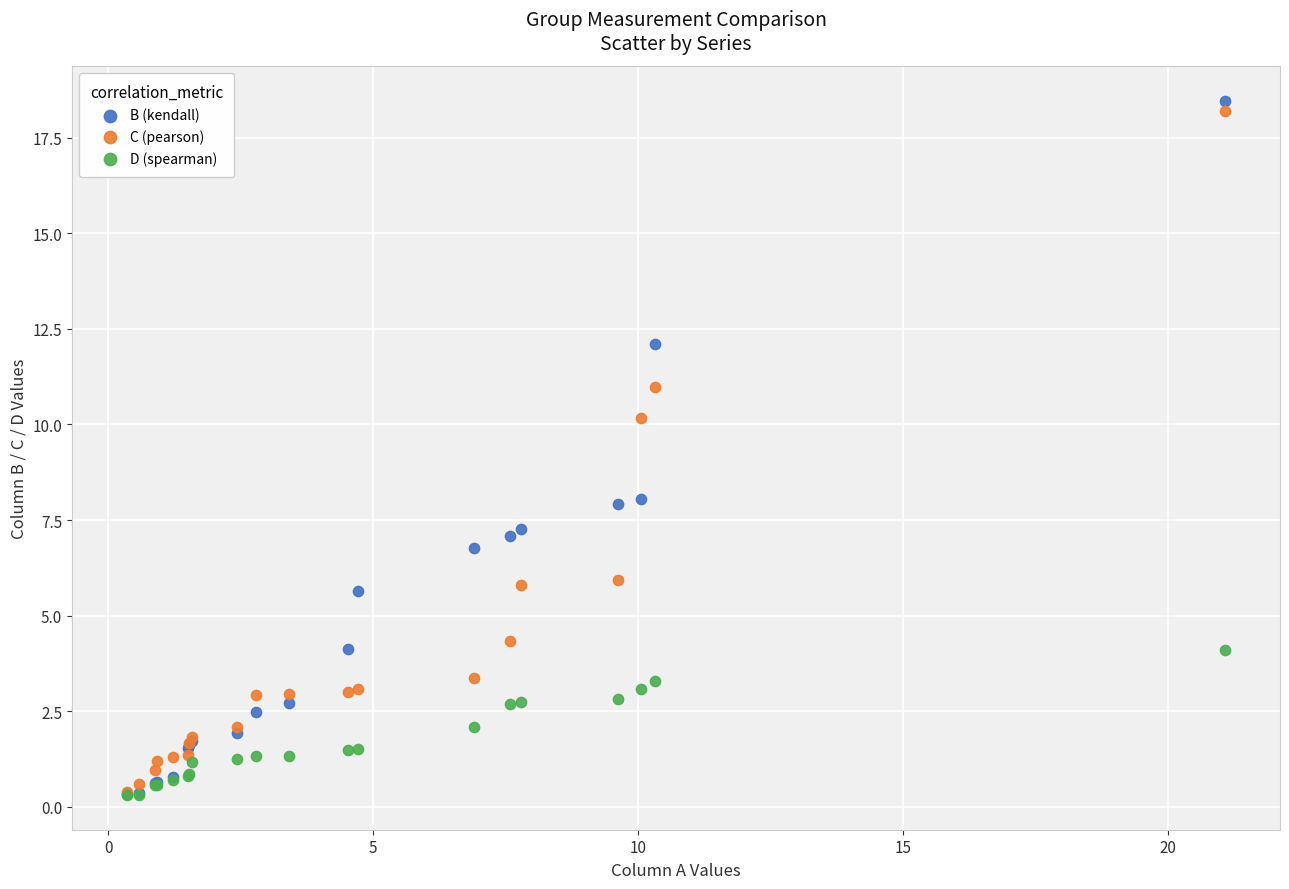

What are all the series names shown in the legend?

B (kendall), C (pearson), D (spearman)